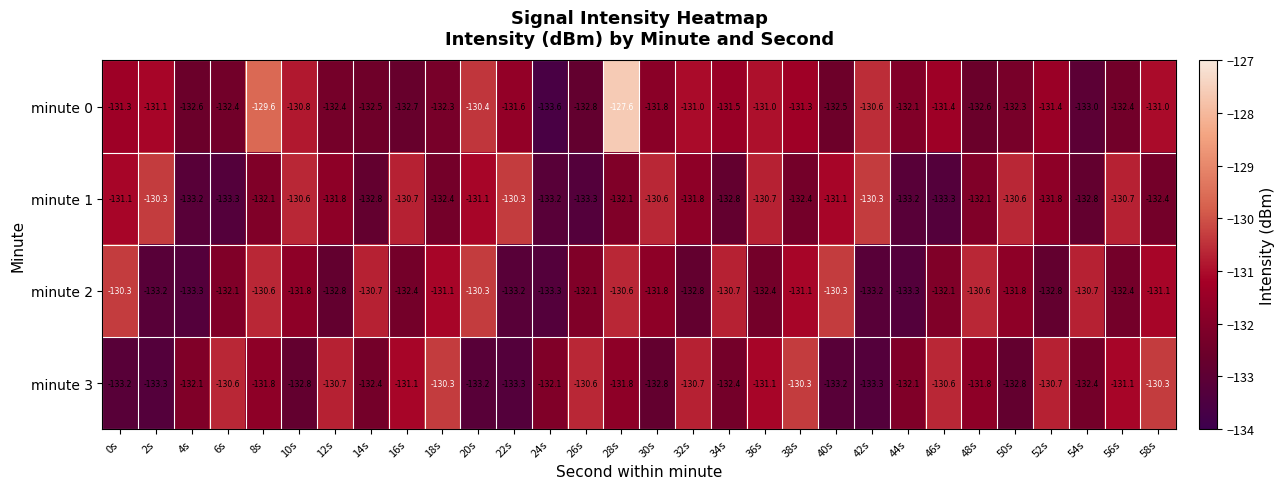

Is it true that minute 3 equals -131.1 at 36s?

True